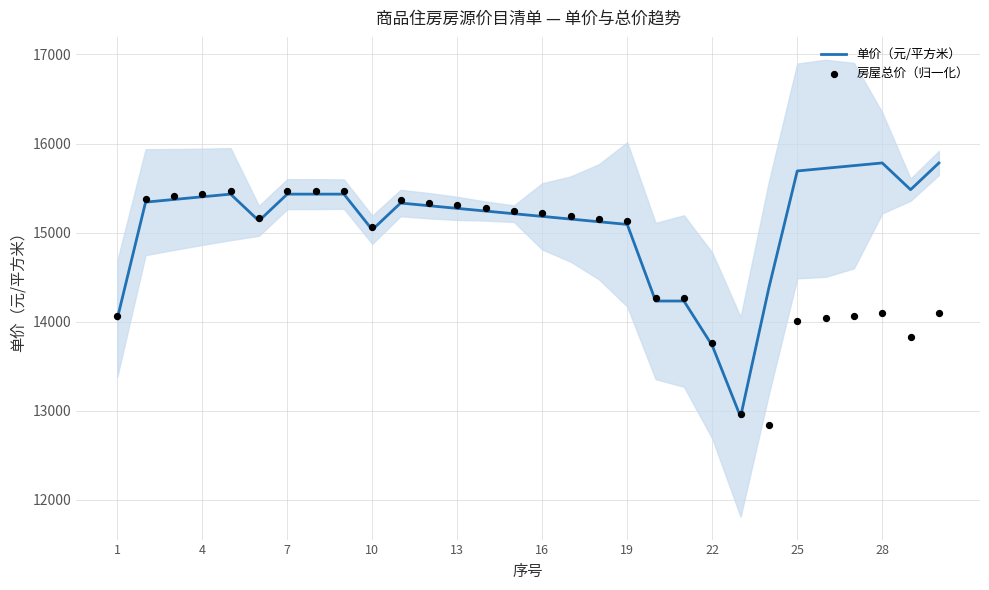

Which series has the largest total across all categories?

单价（元/平方米）